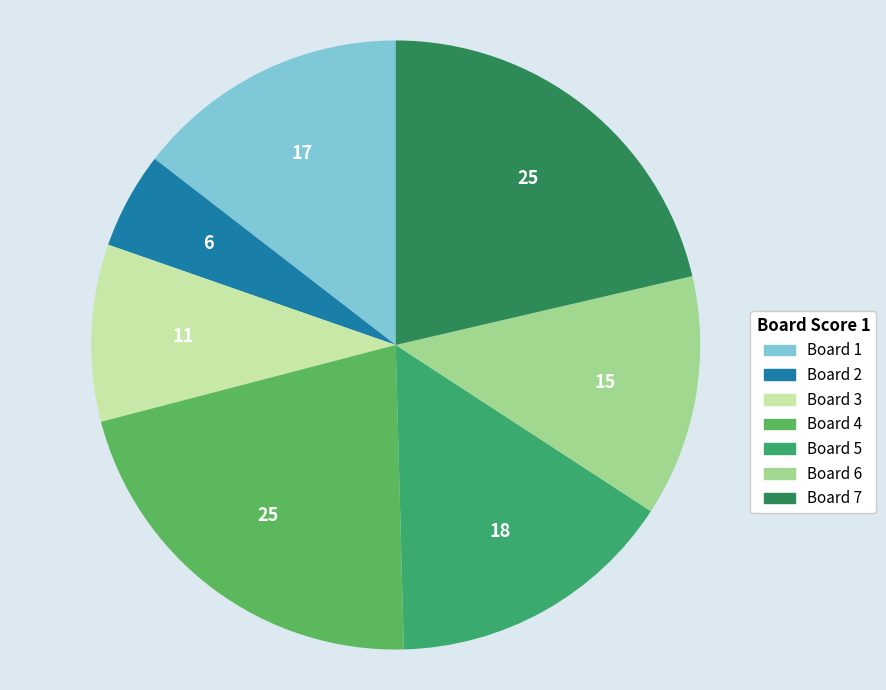

Count the number of slices in the pie.

7